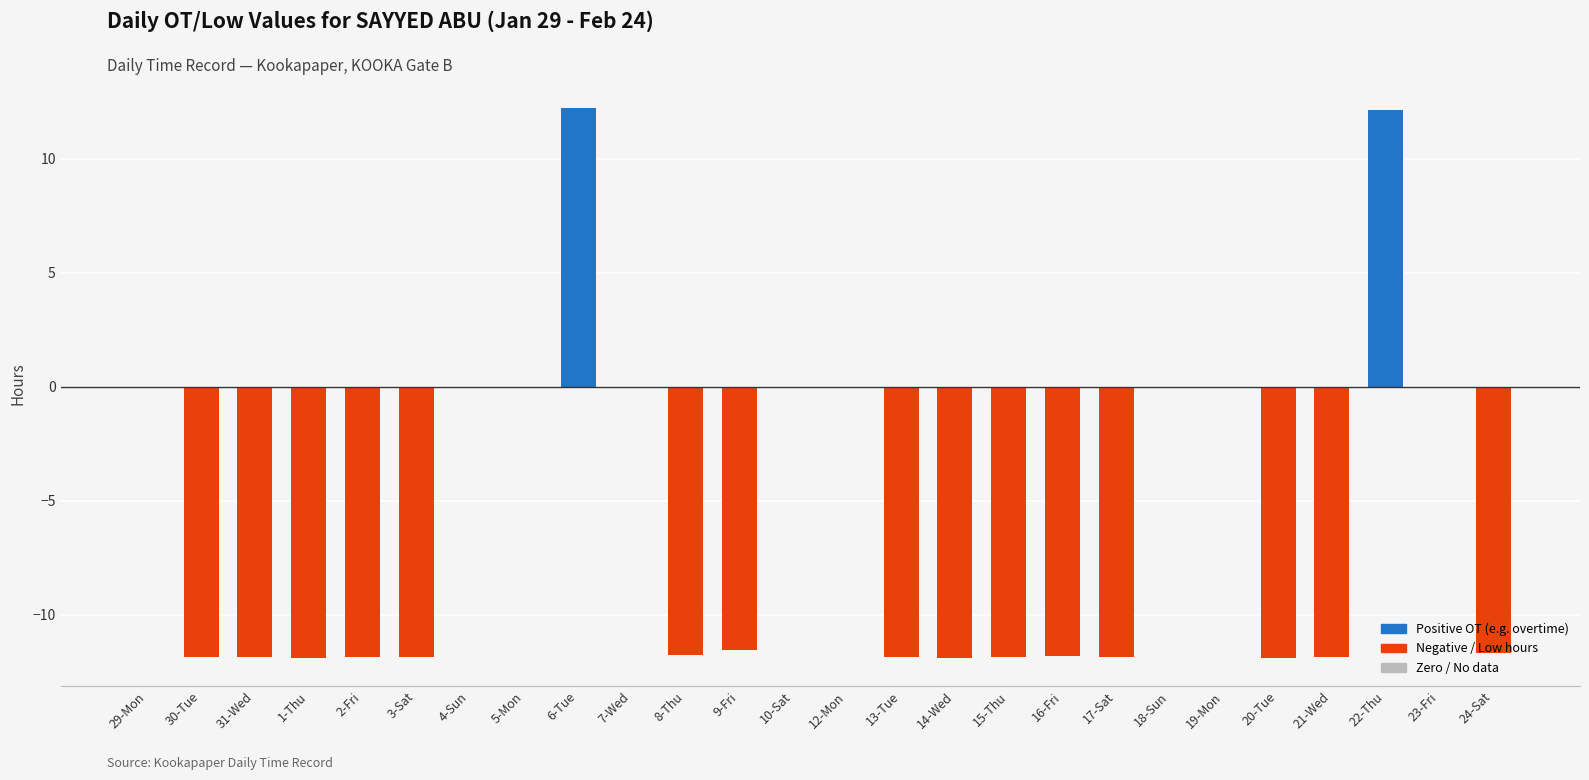

What is the maximum value shown in the chart?

12.2